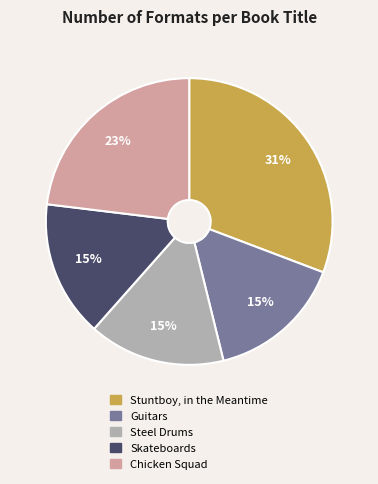

What is the largest slice in the pie chart?

Stuntboy, in the Meantime